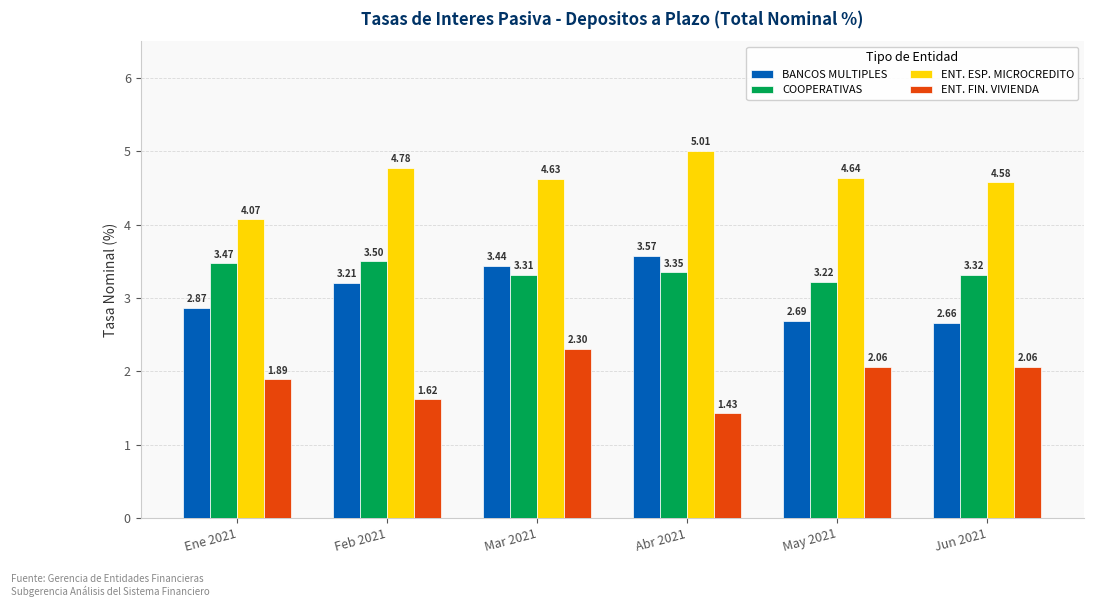

What is the difference between the highest and lowest values at Jun 2021?

2.5